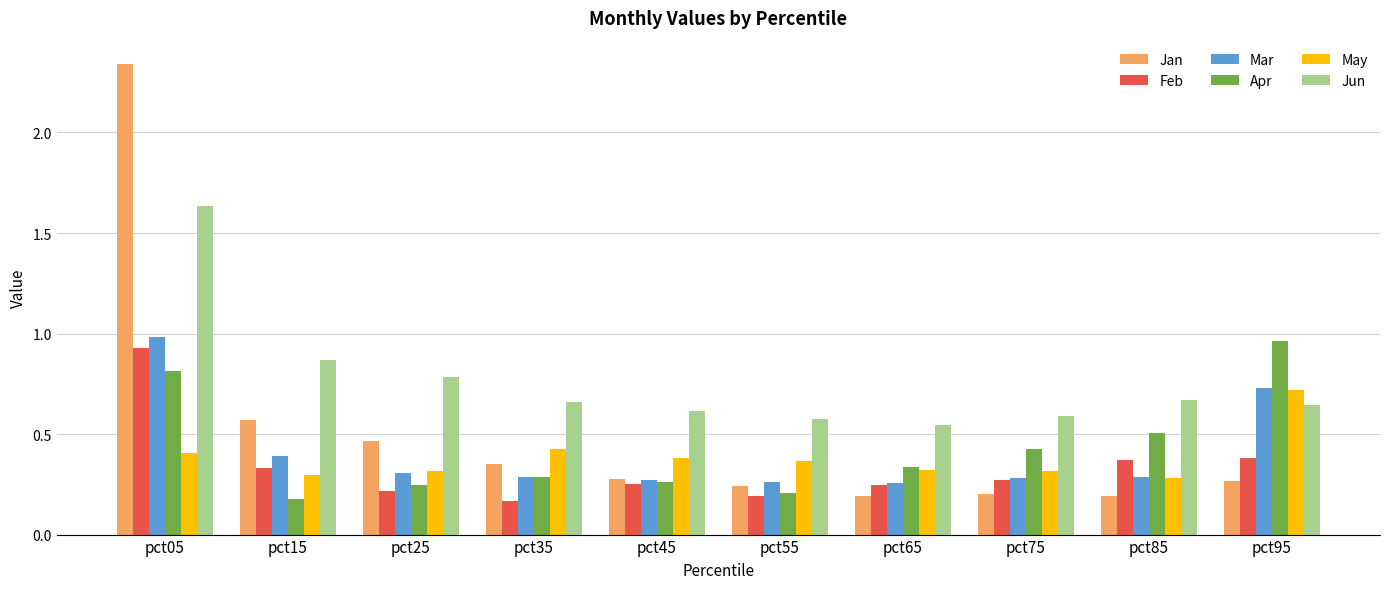

Between pct15 and pct55, which series saw the biggest shift?

Jan